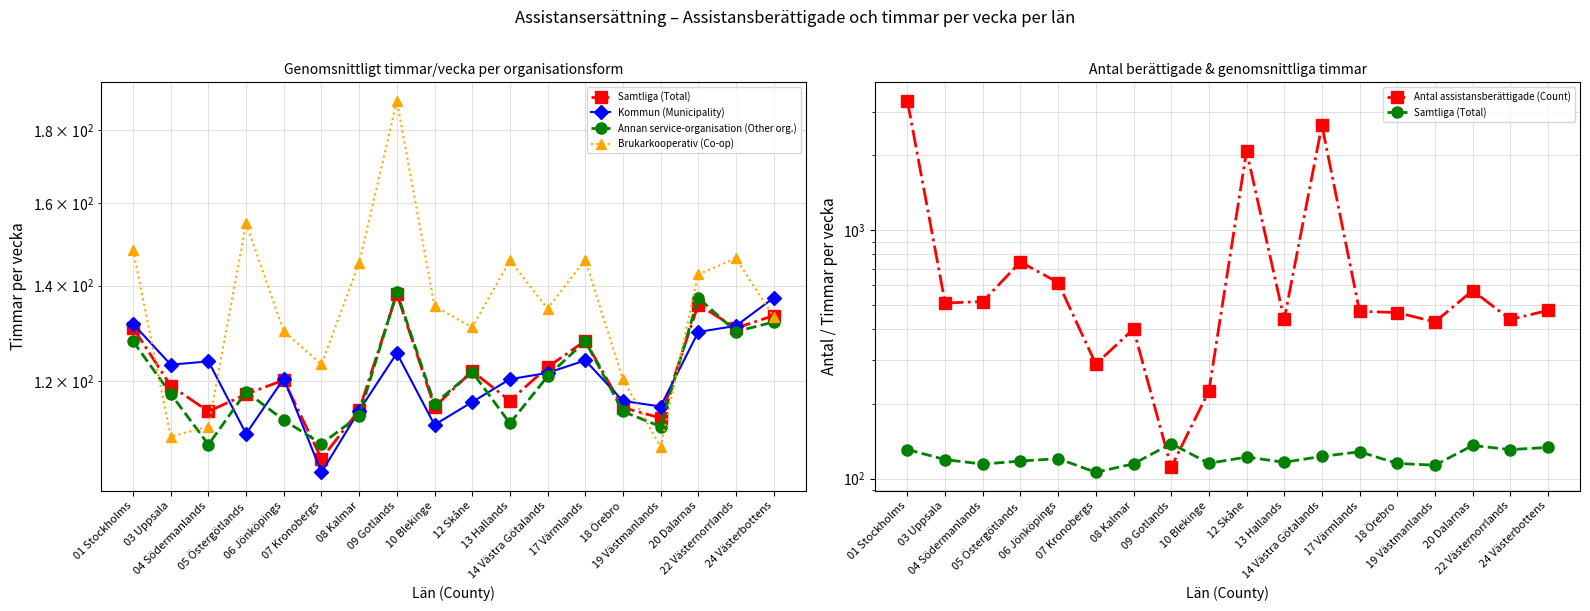

Which series has the widest spread of values?

Antal assistansberättigade (Count)